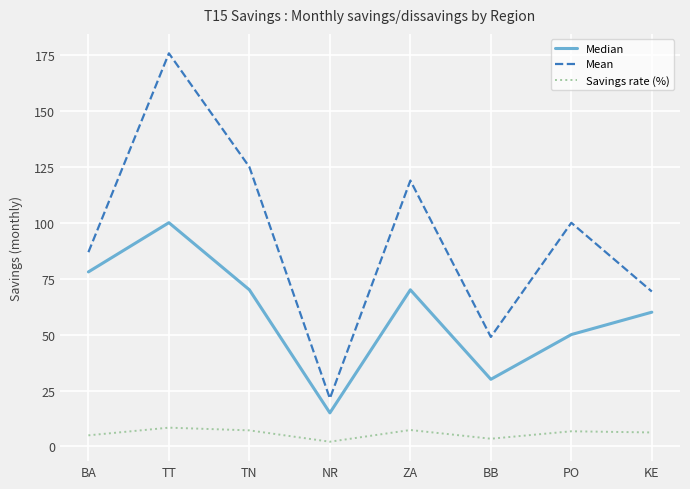

At which label is Median closest to 57?

KE